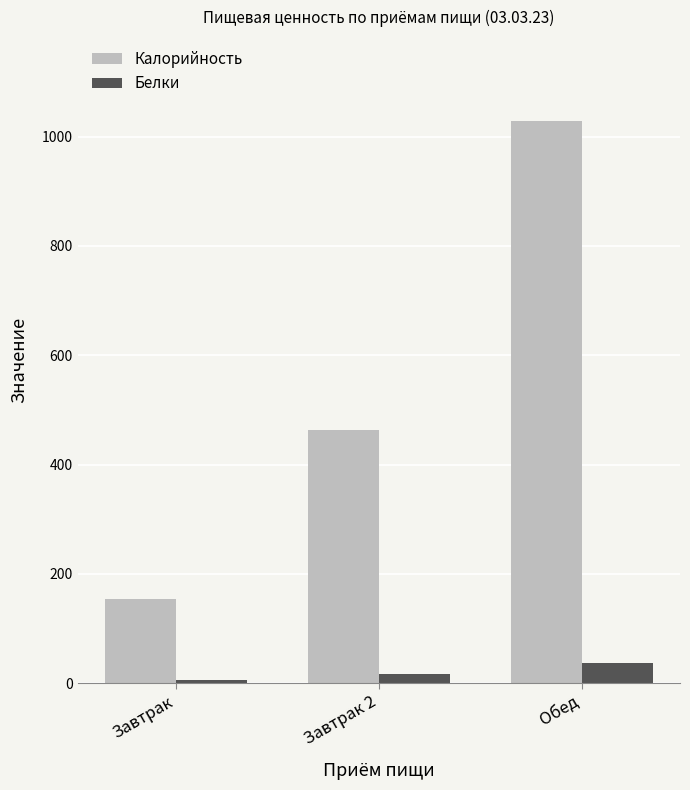

What is the total value across all series at Завтрак?

160